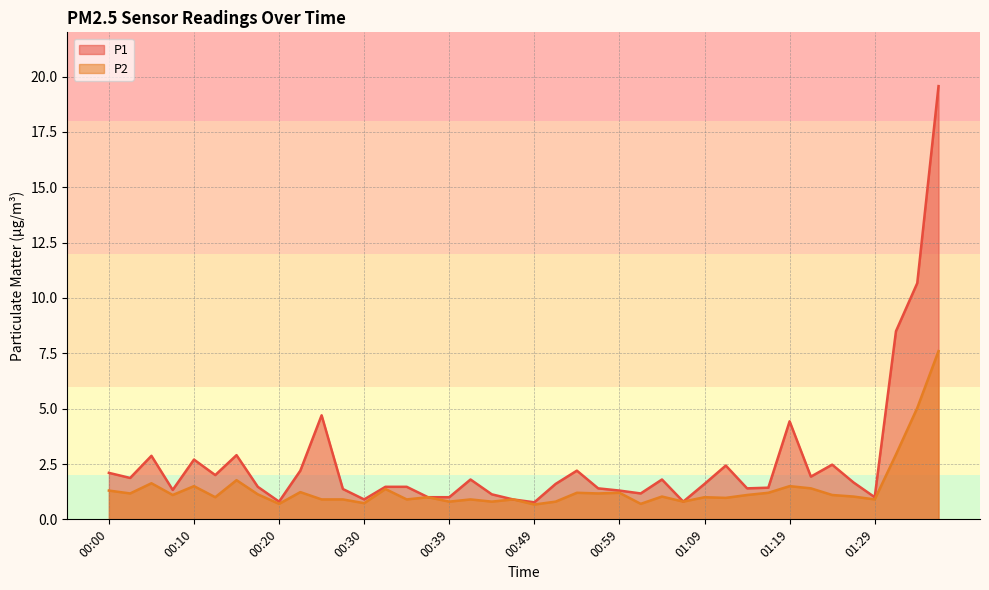

Does the chart display data point markers on the line(s)?

No